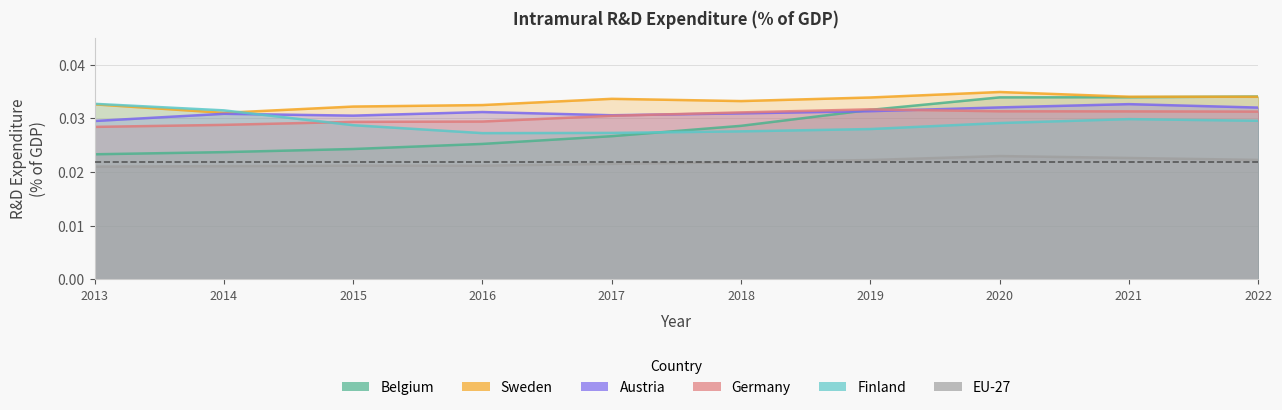

Where do Finland and Germany first cross each other?

2014 and 2015